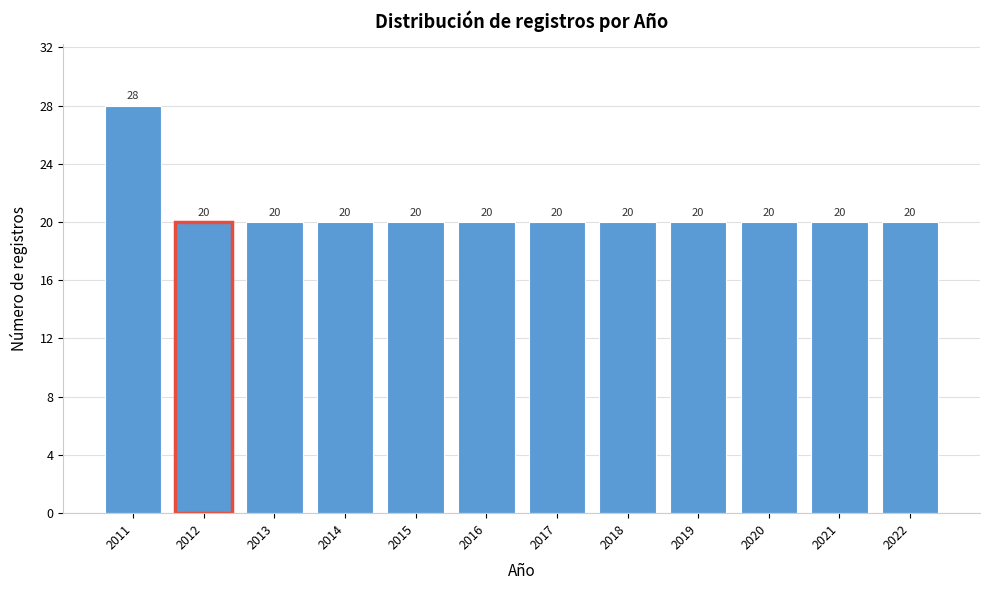

Reading left to right, transcribe all the data shown in this chart.

2011=28	2012=20	2013=20	2014=20	2015=20	2016=20	2017=20	2018=20	2019=20	2020=20	2021=20	2022=20